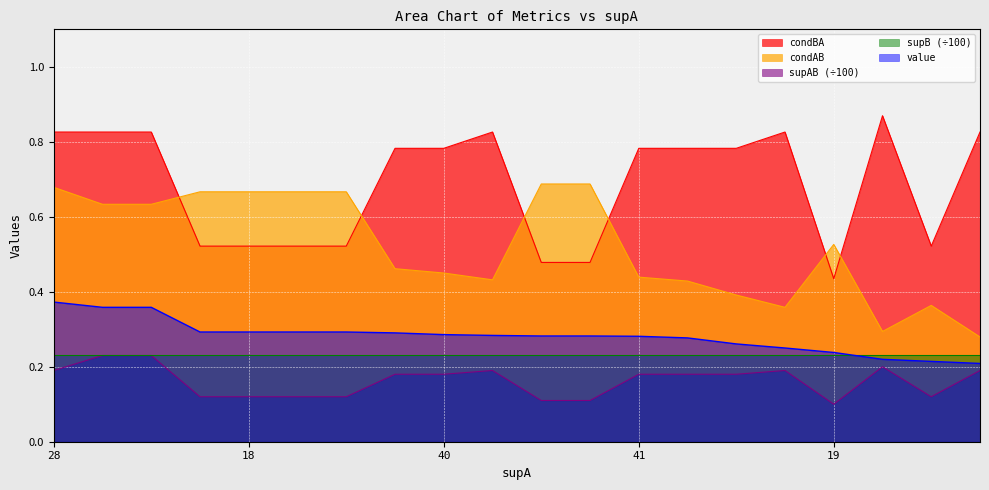

The value of supAB (÷100) at 40 is 0.3. True or false?

False